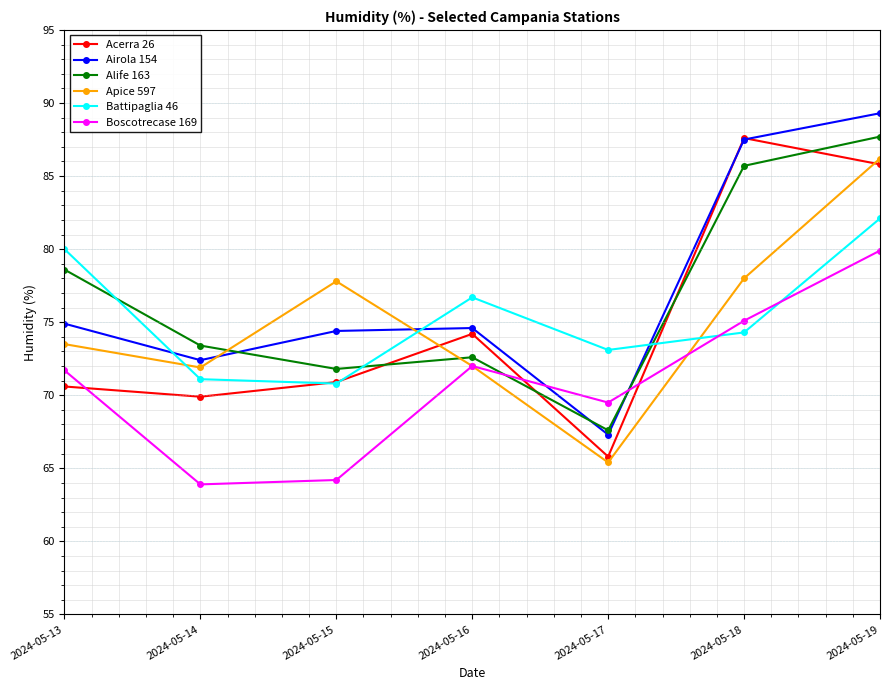

True or false: Airola 154 and Apice 597 intersect in this chart.

True